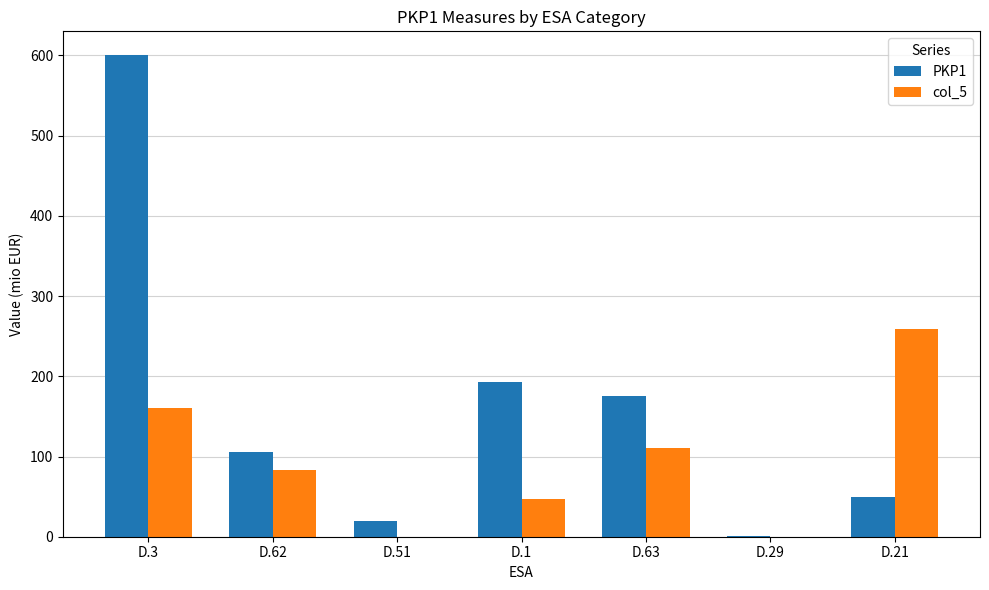

Is the value of PKP1 at D.63 greater than the value of col_5 at D.1?

Yes